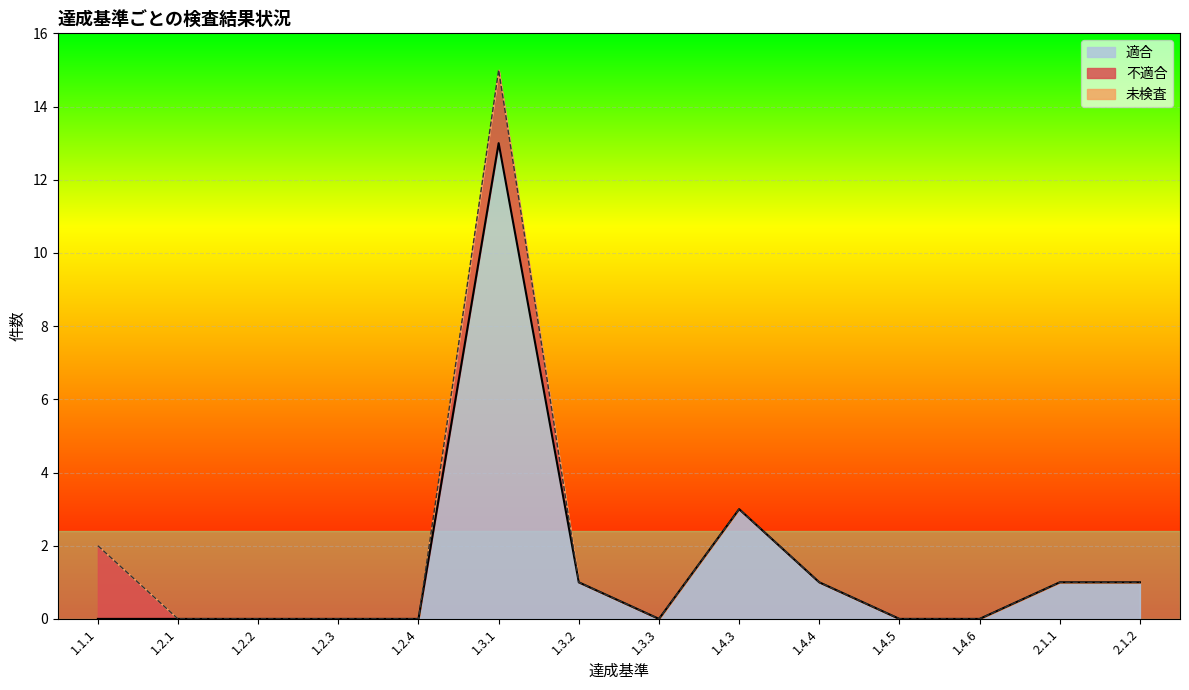

Which series has the largest total across all categories?

適合